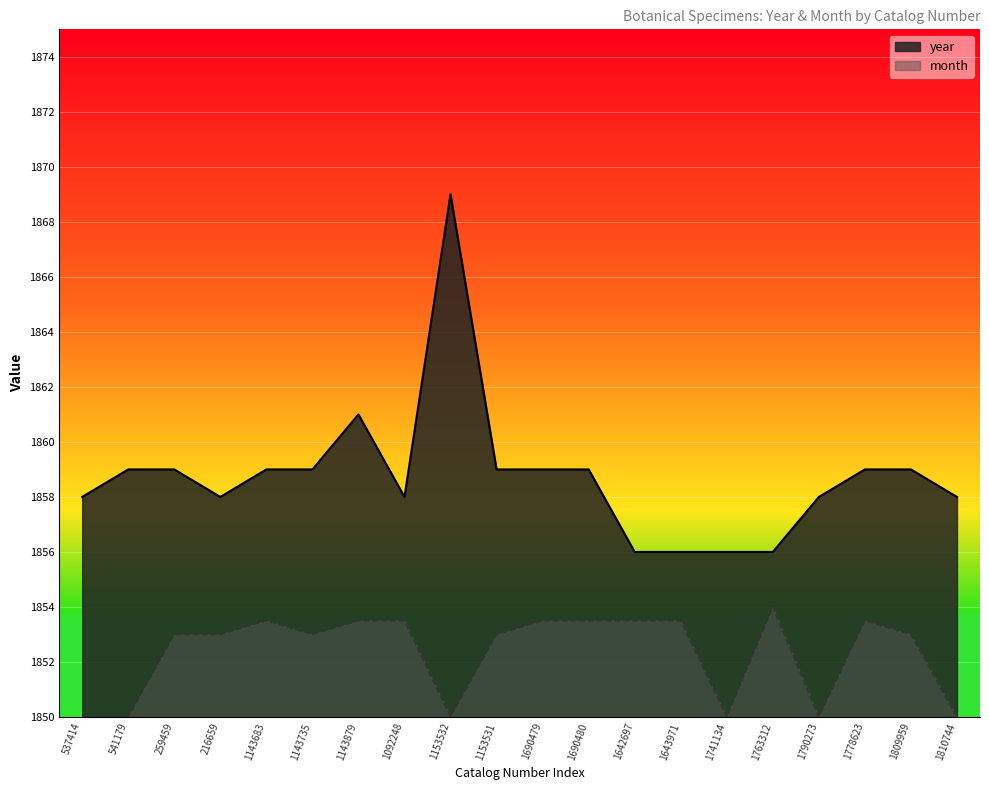

Which category has the lowest value across all series?

537414